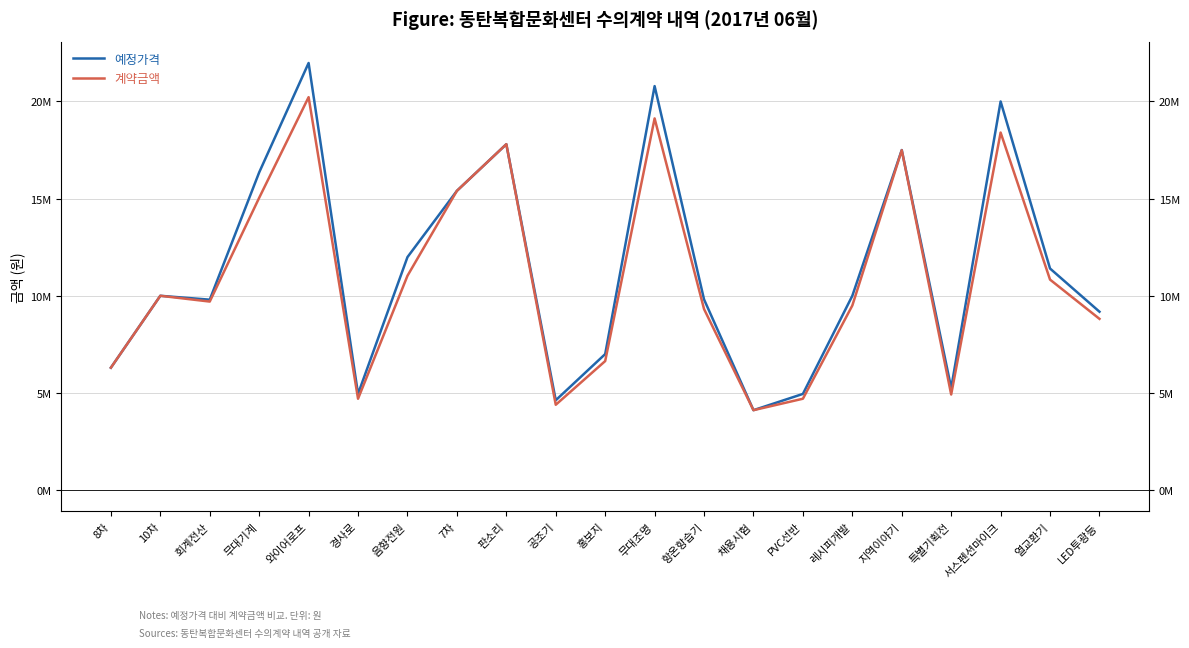

True or false: 계약금액 has more than 1 points higher than both neighbors.

True